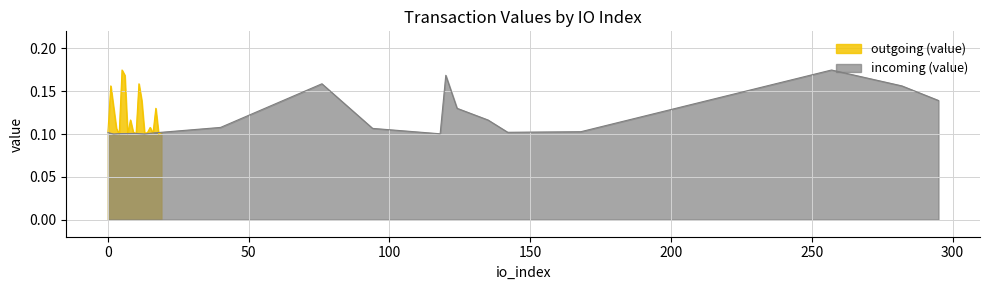

The value of incoming (value) at 6 is 0.1. True or false?

True